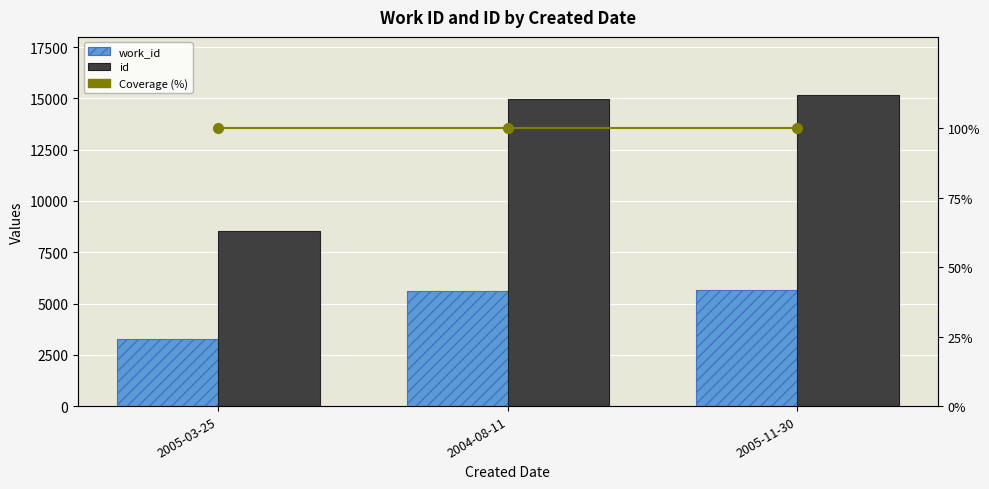

Reading left to right, extract all data points from this chart.

work_id: 2005-03-25=3278	2004-08-11=5598	2005-11-30=5663
id: 2005-03-25=8539	2004-08-11=14963	2005-11-30=15150
Coverage (%): 2005-03-25=100	2004-08-11=100	2005-11-30=100